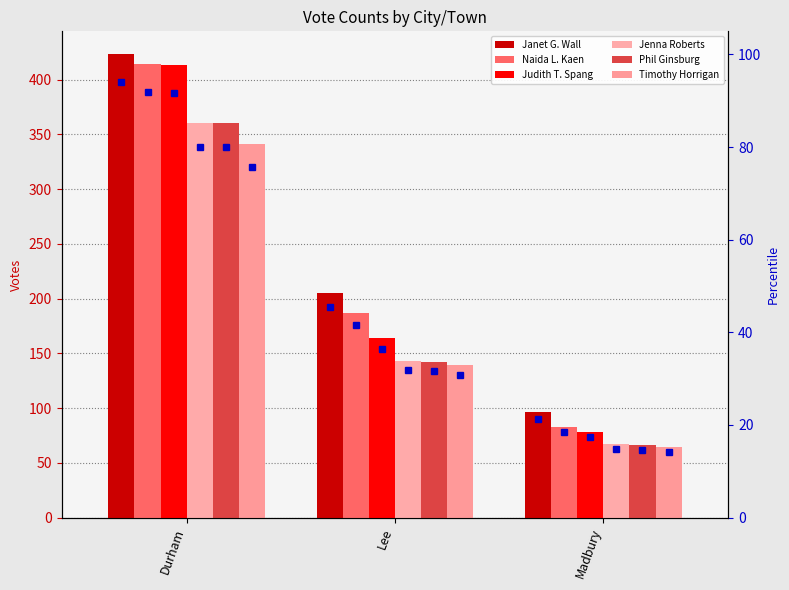

At how many categories does at least one series exceed 285?

1